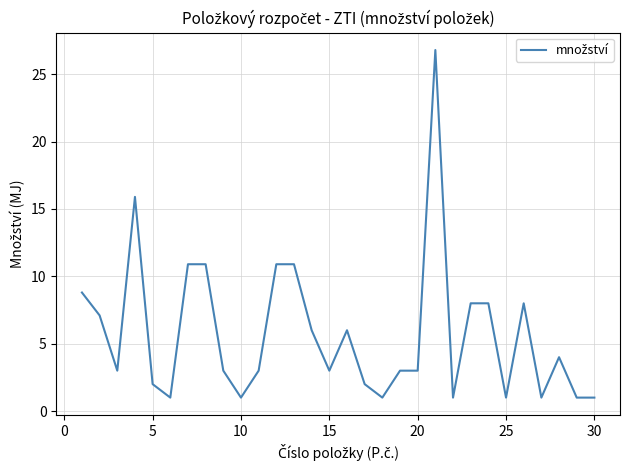

What is the difference between the maximum and minimum values?

25.8